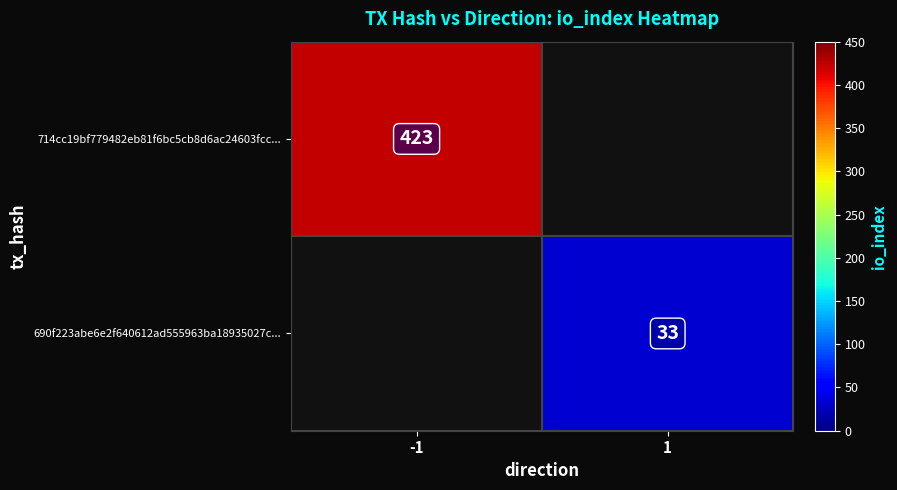

Is the value of 714cc19bf779482eb81f6bc5cb8d6ac24603fcc... at -1 greater than the value of 690f223abe6e2f640612ad555963ba18935027c... at 1?

Yes